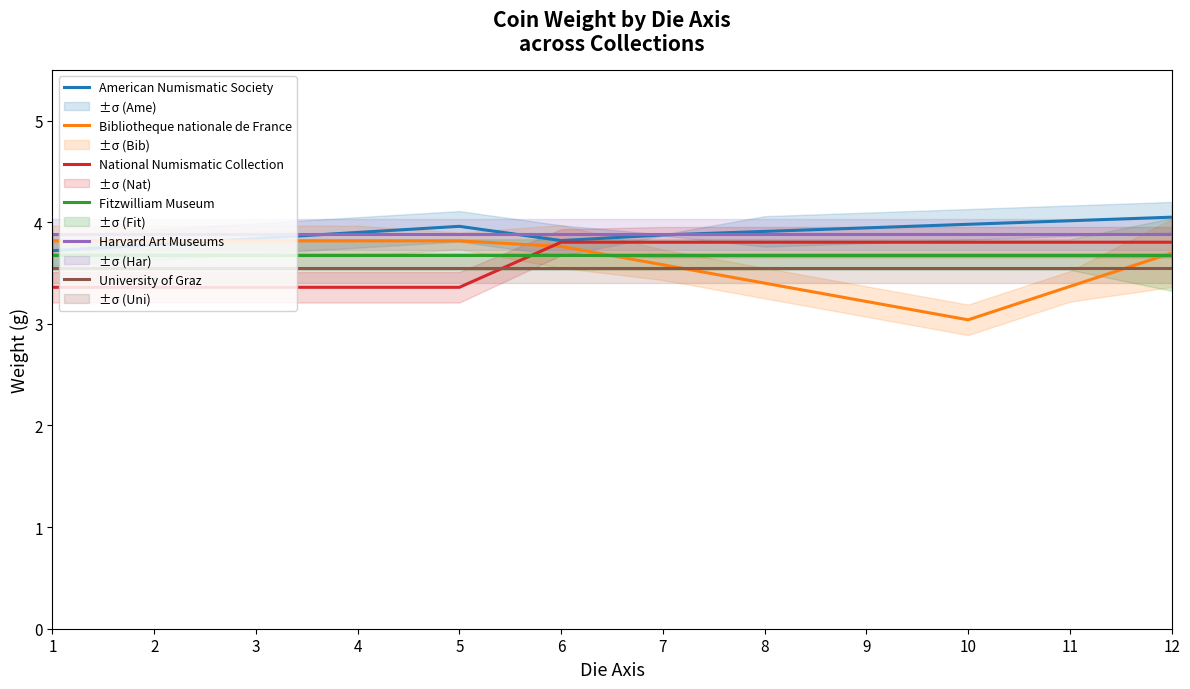

How many lines are shown in the chart?

6